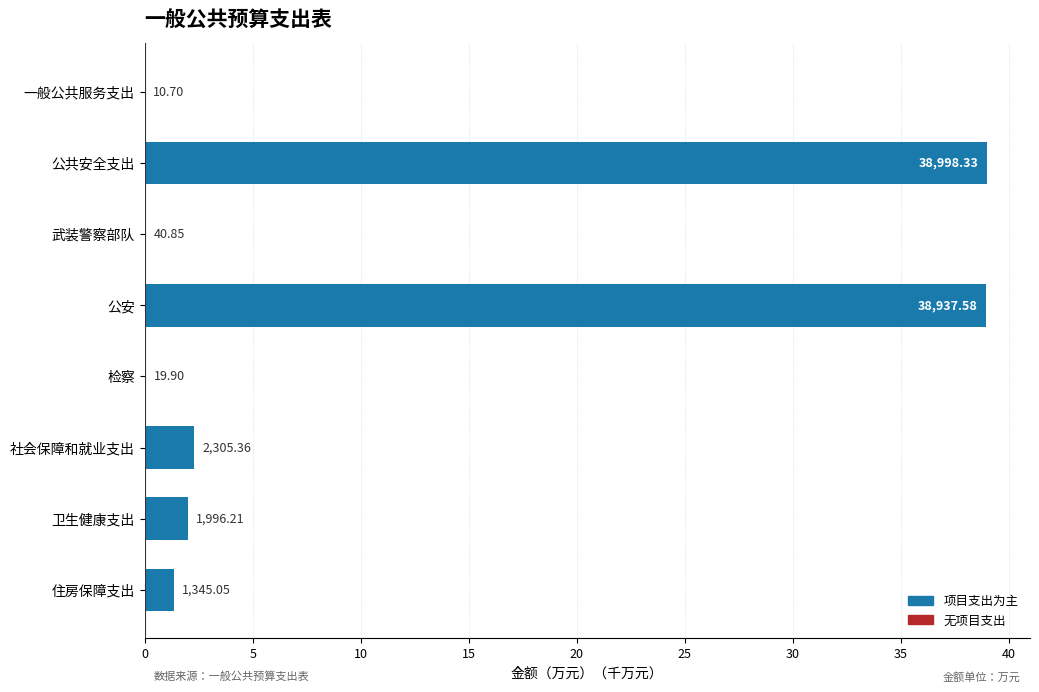

What is the sum of all values?

83.7